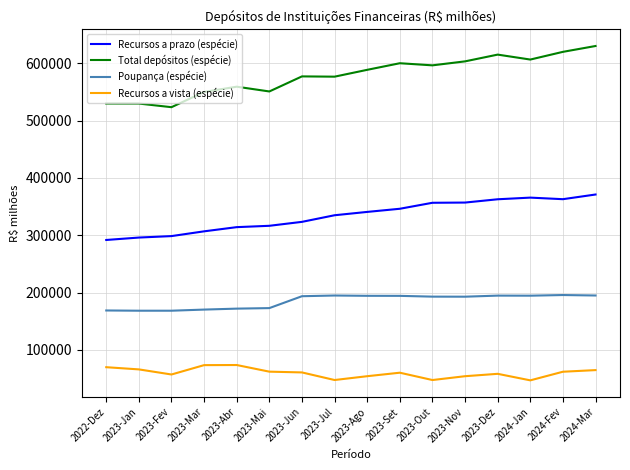

True or false: Total depósitos (espécie) and Recursos a prazo (espécie) cross at least once.

False